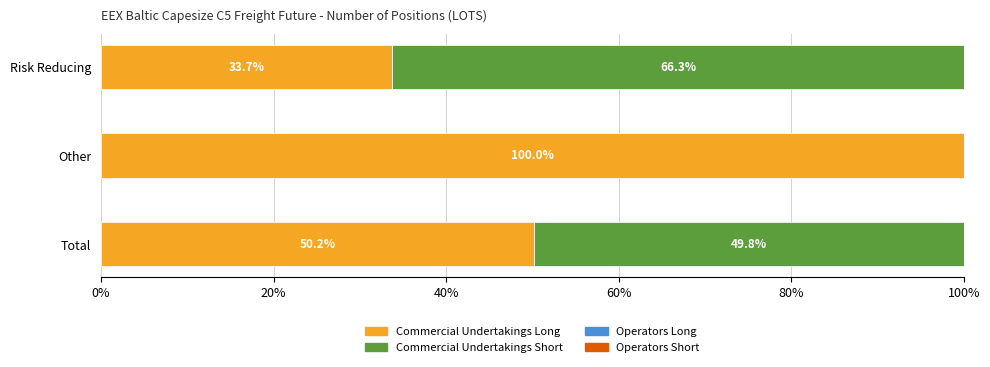

What is the sum of the Commercial Undertakings Long values at Other and Risk Reducing?

133.7